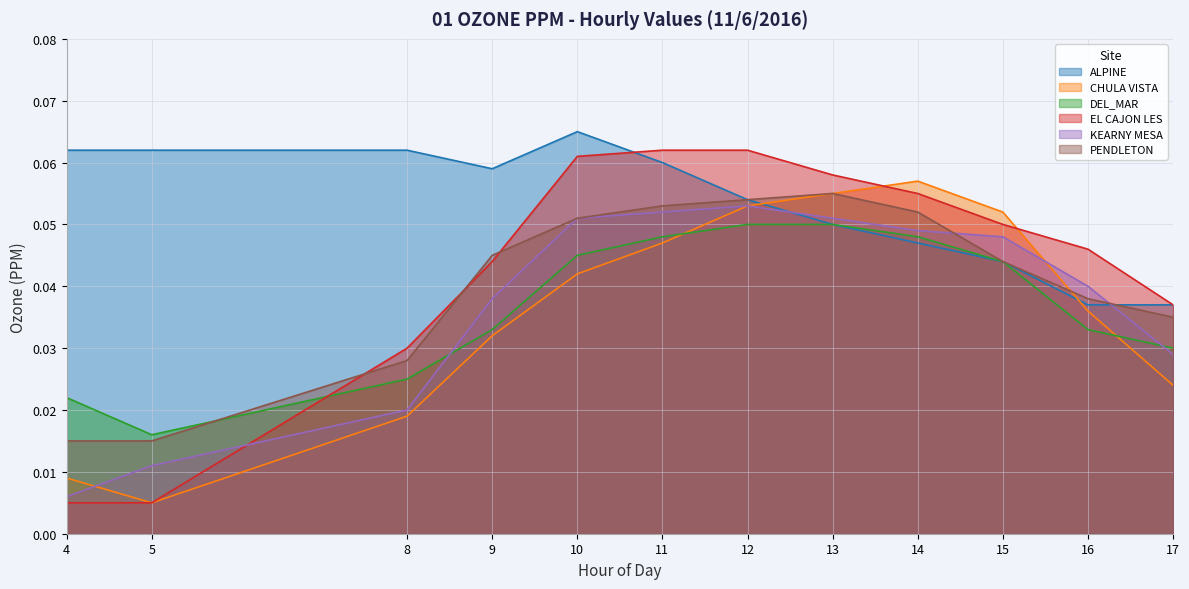

What is the maximum value shown in the chart?

0.1